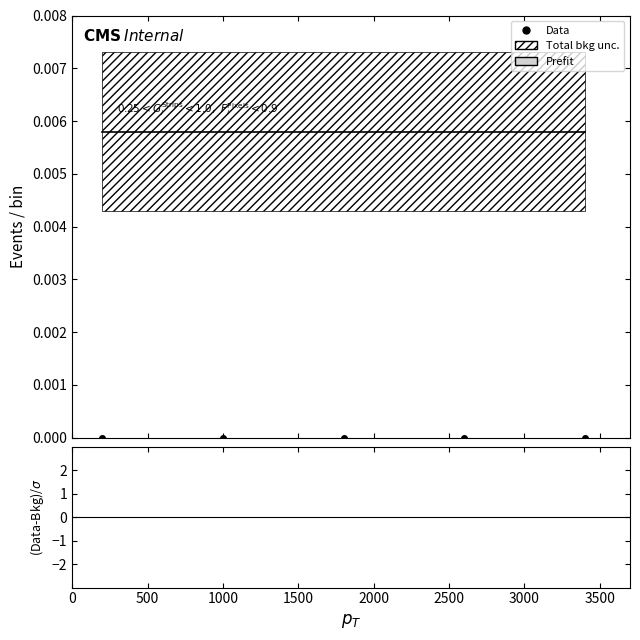

True or false: Data and Prefit cross at least once.

False